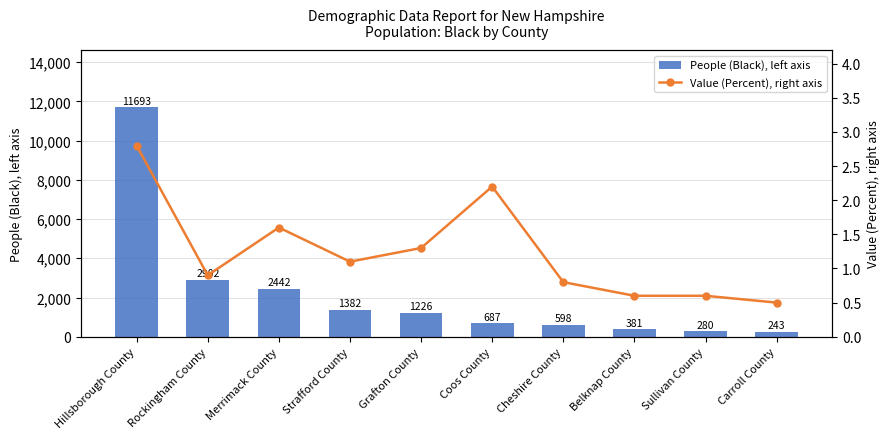

Where does the People (Black), left axis series first go above 1226?

Hillsborough County